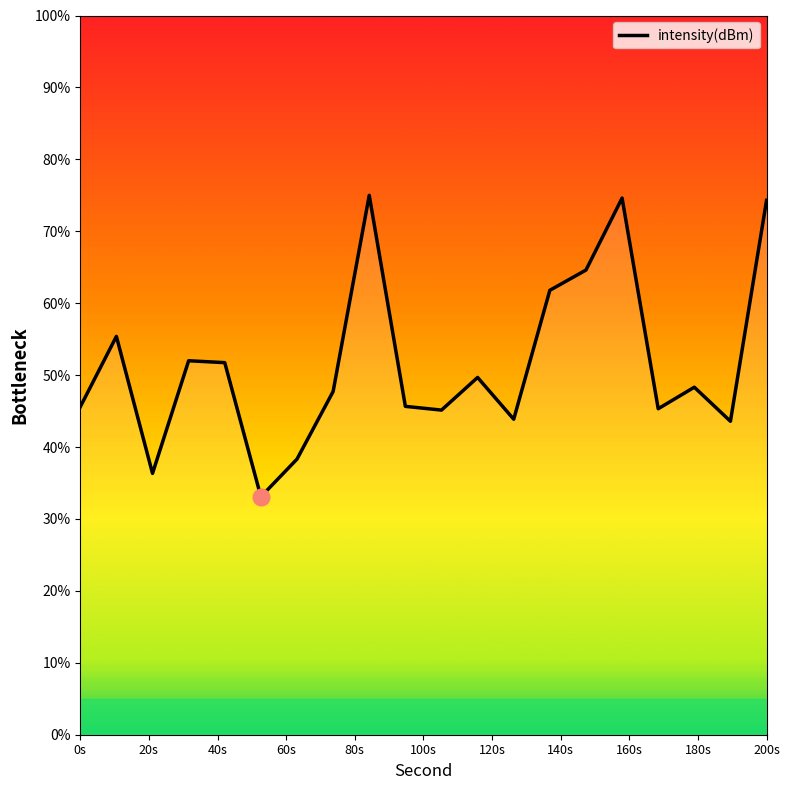

What is the greatest value displayed?

75.0